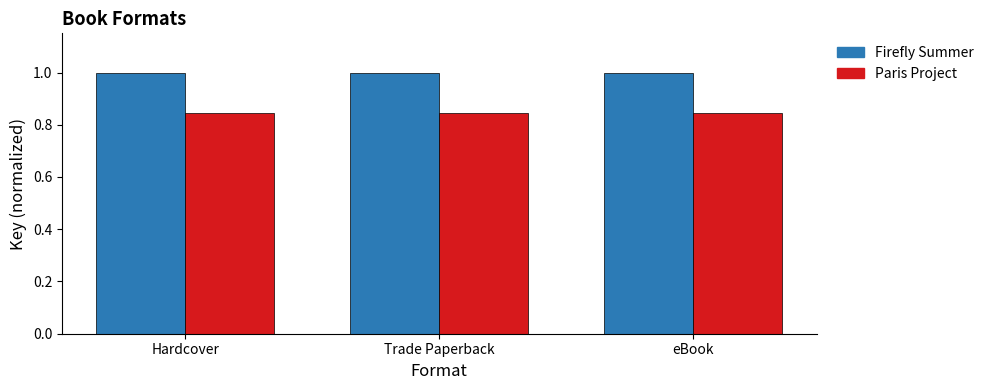

What is the maximum value shown in the chart?

1.0